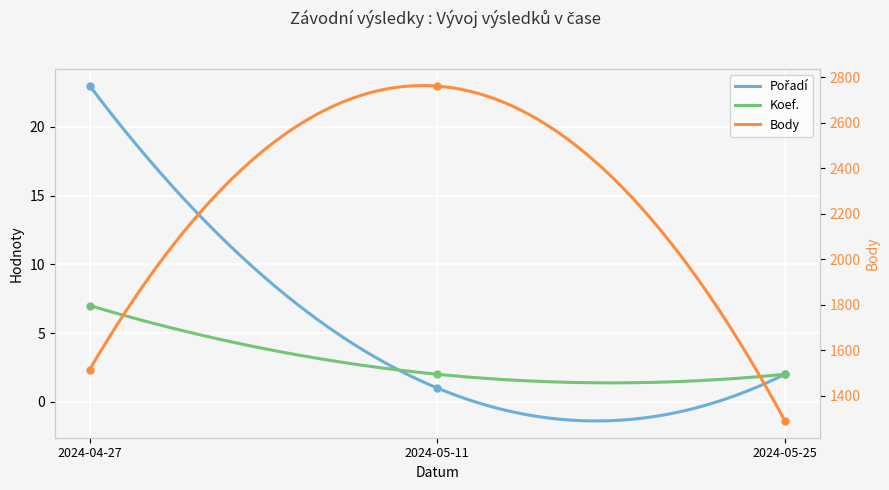

Which series changed the most between 2024-05-11 and 2024-05-25?

Body